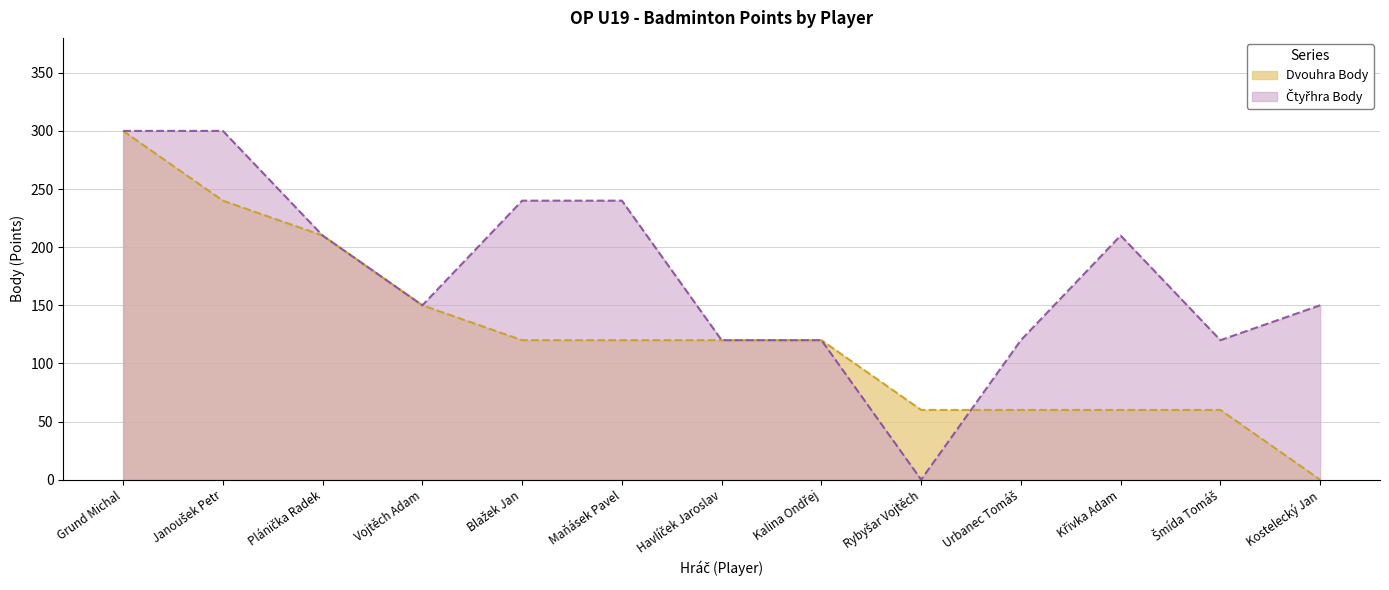

True or false: Dvouhra Body has a value of 51 at Blažek Jan.

False